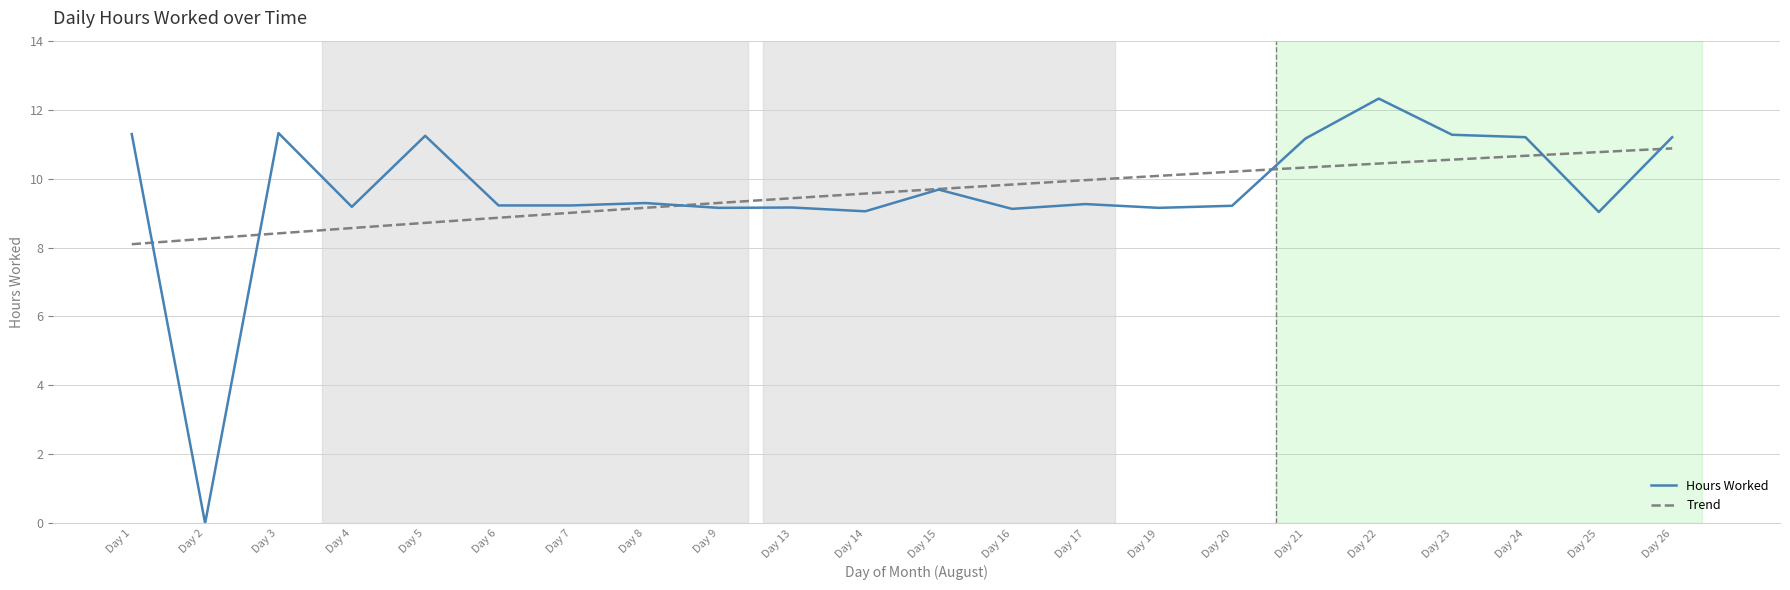

True or false: the data has more than 0 interior local peaks.

True